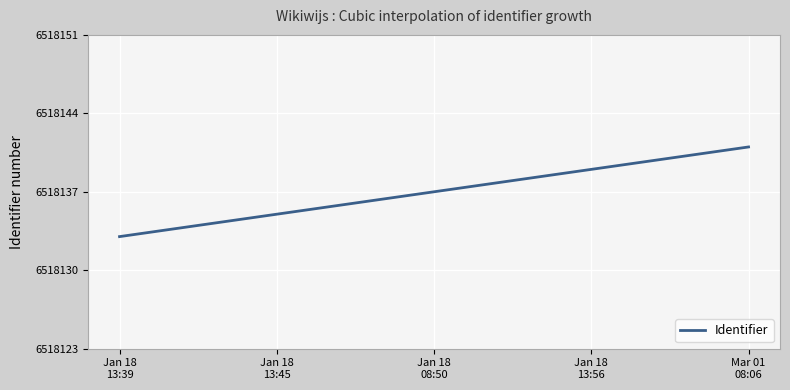

What is the smallest value displayed?

6518133.0